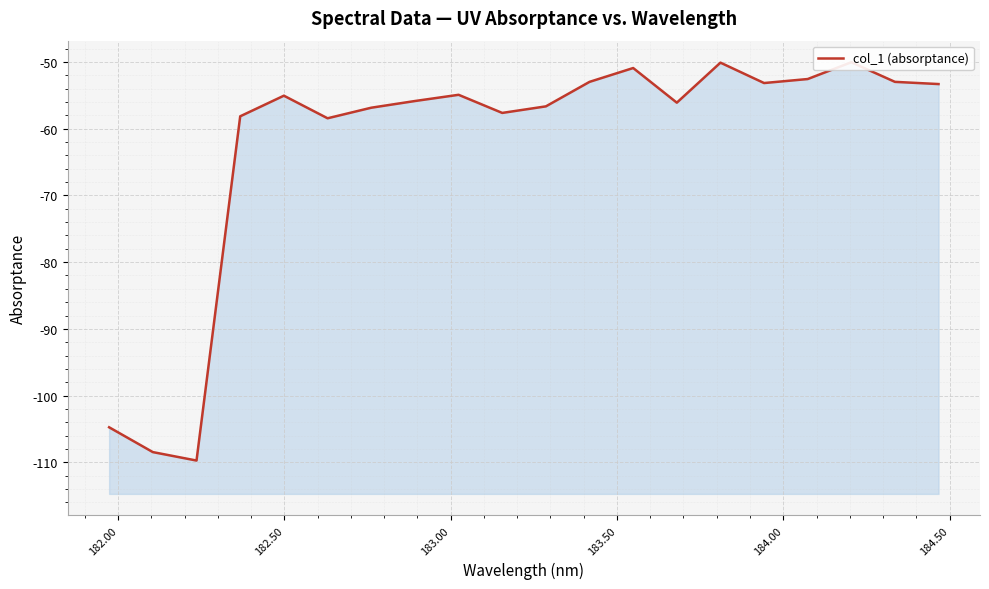

What is the difference between the maximum and minimum values?

59.7